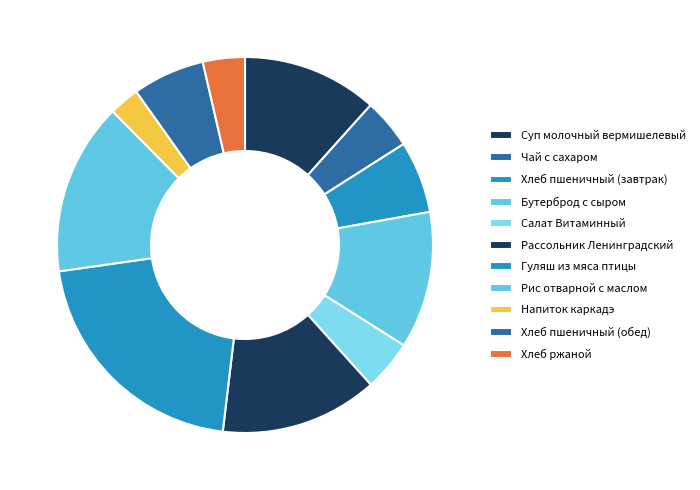

How many slices are in this pie chart?

11